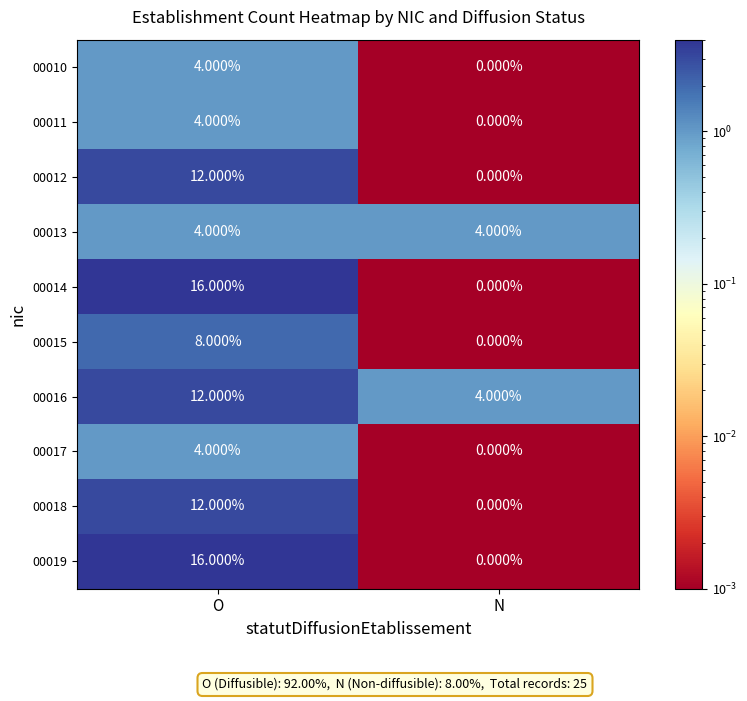

What is the sum of all 00013 values?

8